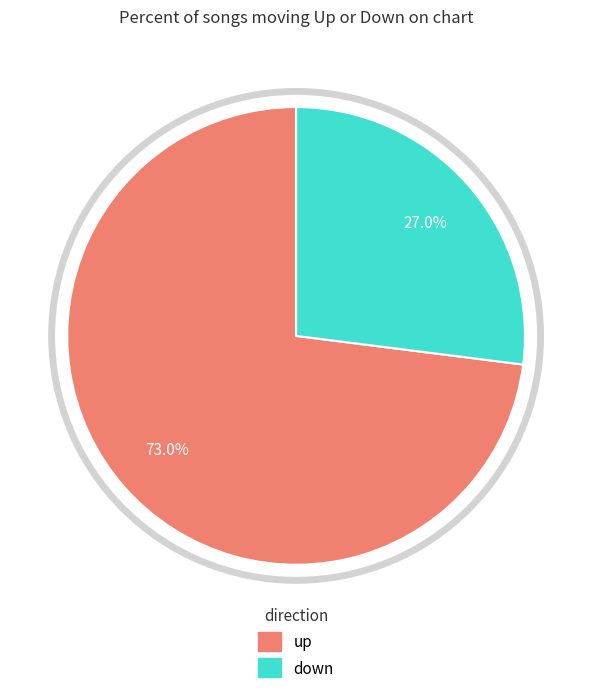

The up slice represents 83% of the pie. True or false?

False